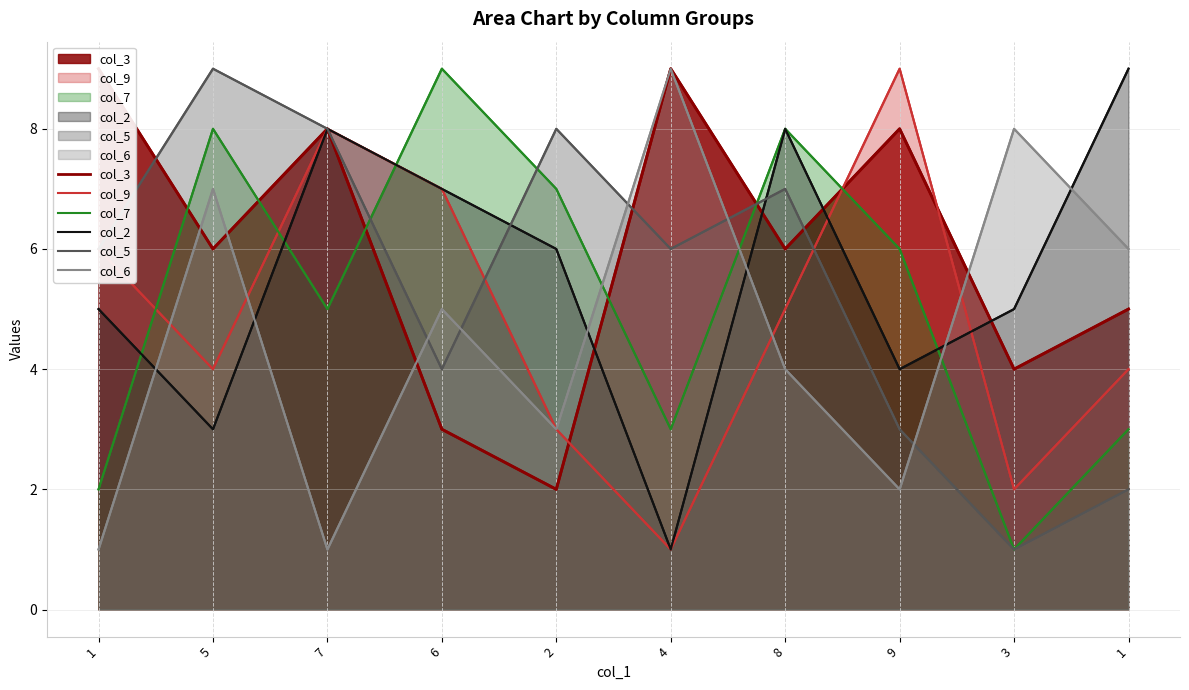

What is the sum of the col_9 values at 1 and 2?

9